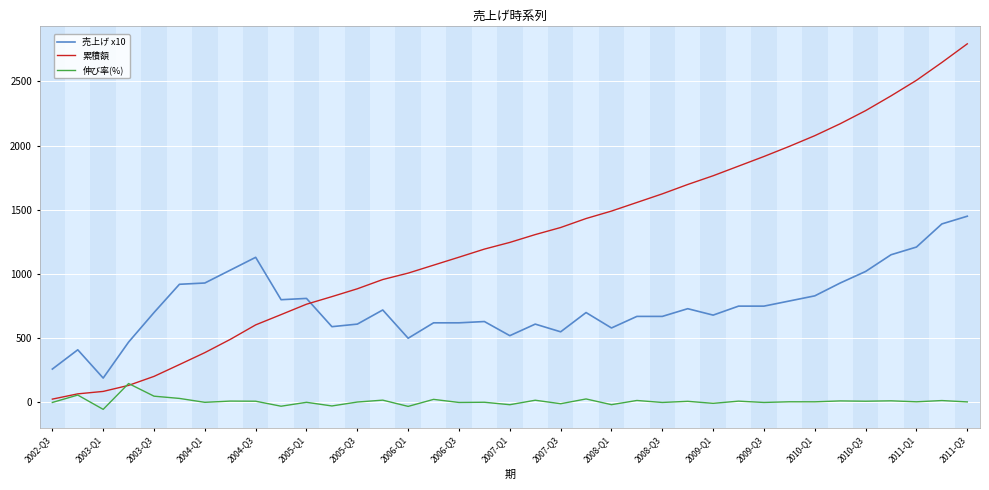

Rank the series by their maximum value, from lowest to highest.

伸び率(%), 売上げ x10, 累積額